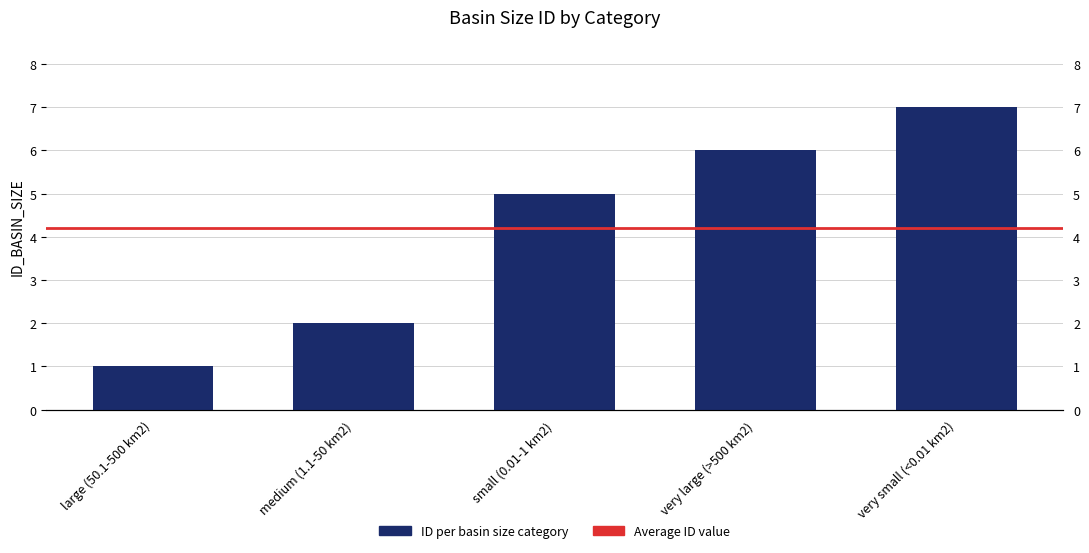

What is the value of the 3rd bar from the left?

5